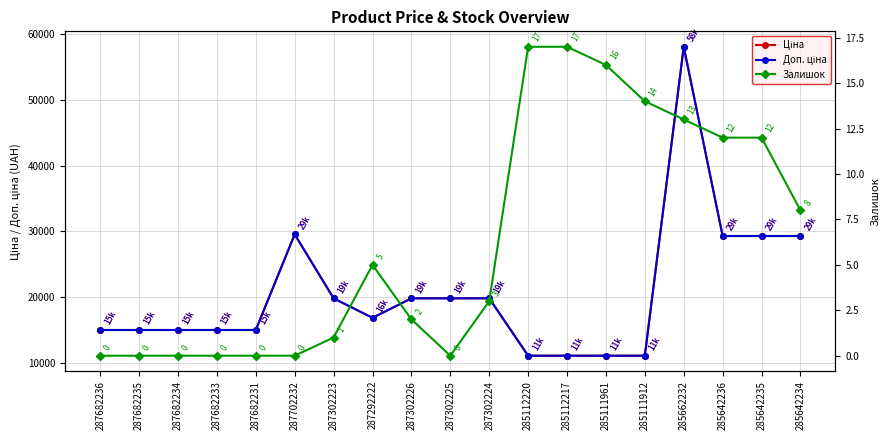

What position from the right is 287302226?

11